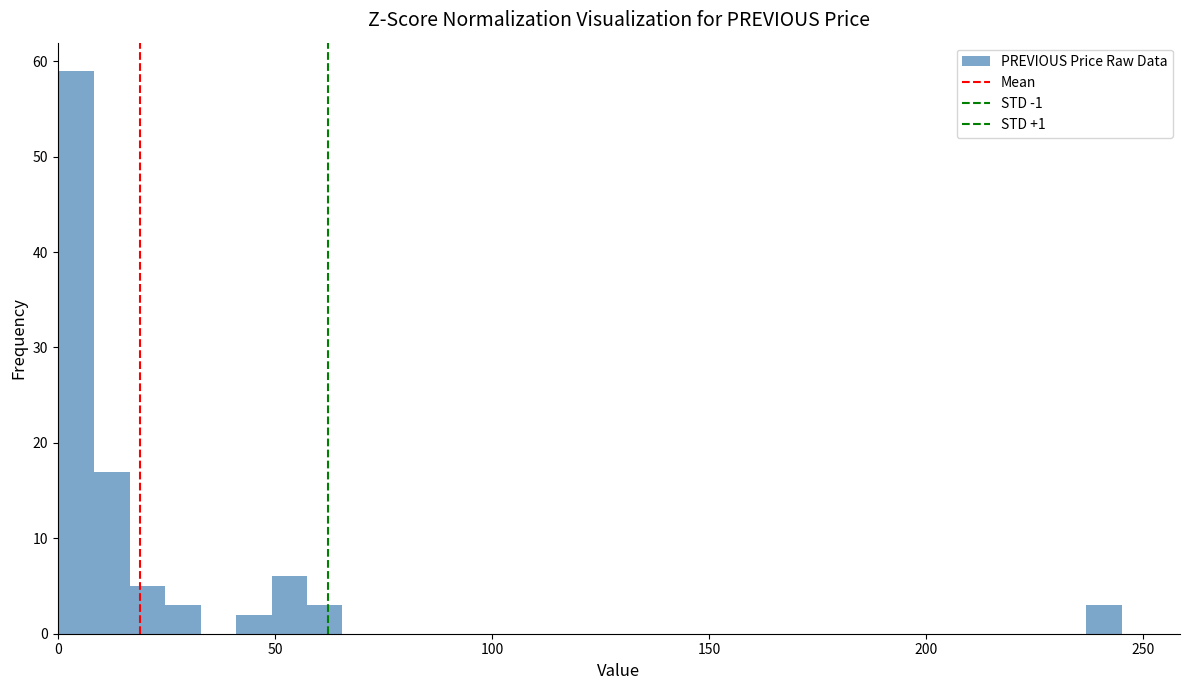

Read against the x-axis, roughly where is the centre of the tallest bar?

5